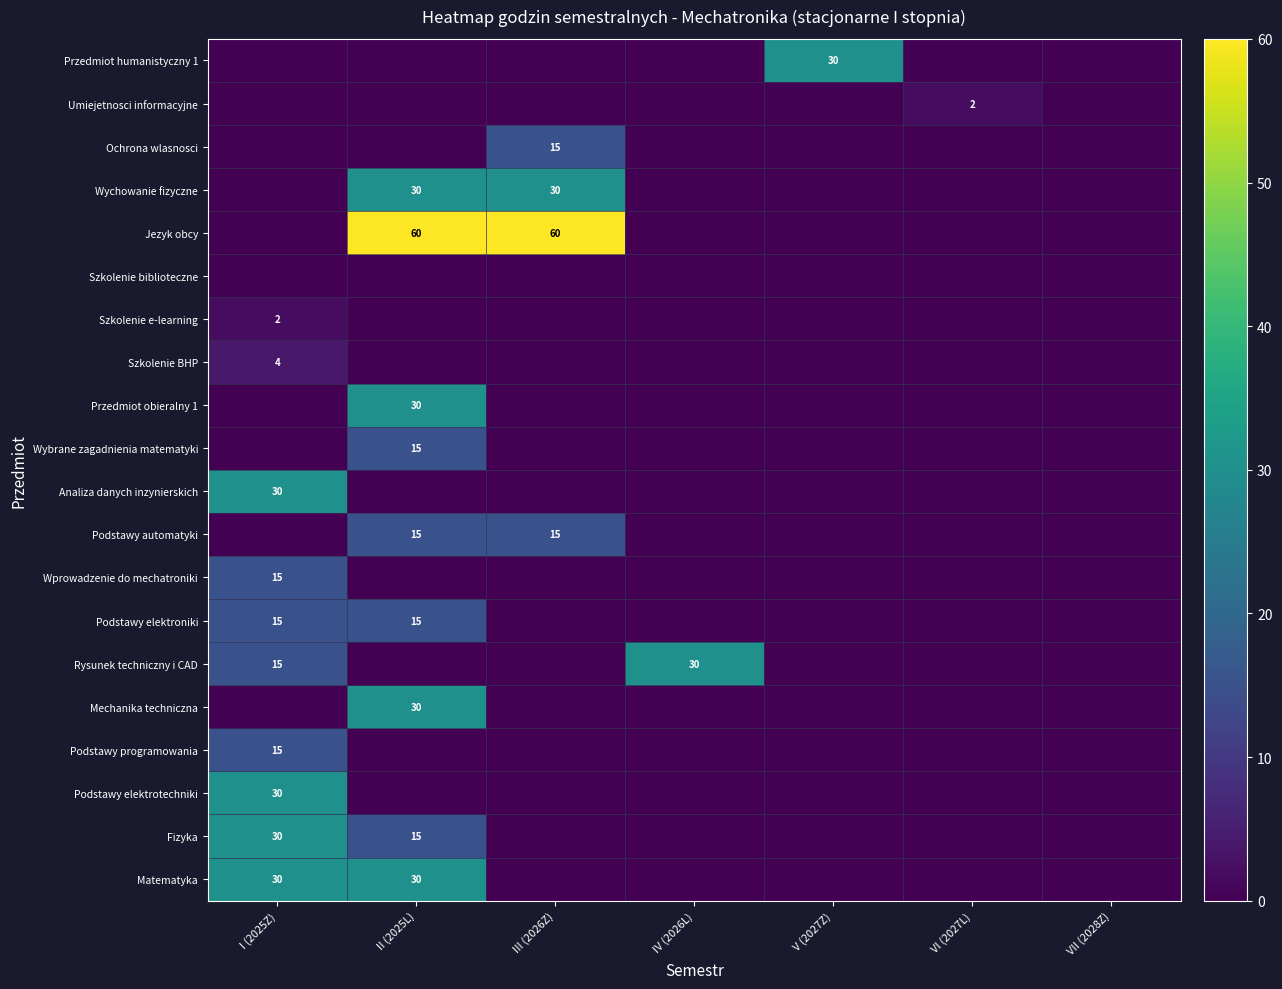

How many data points does each series have?

7